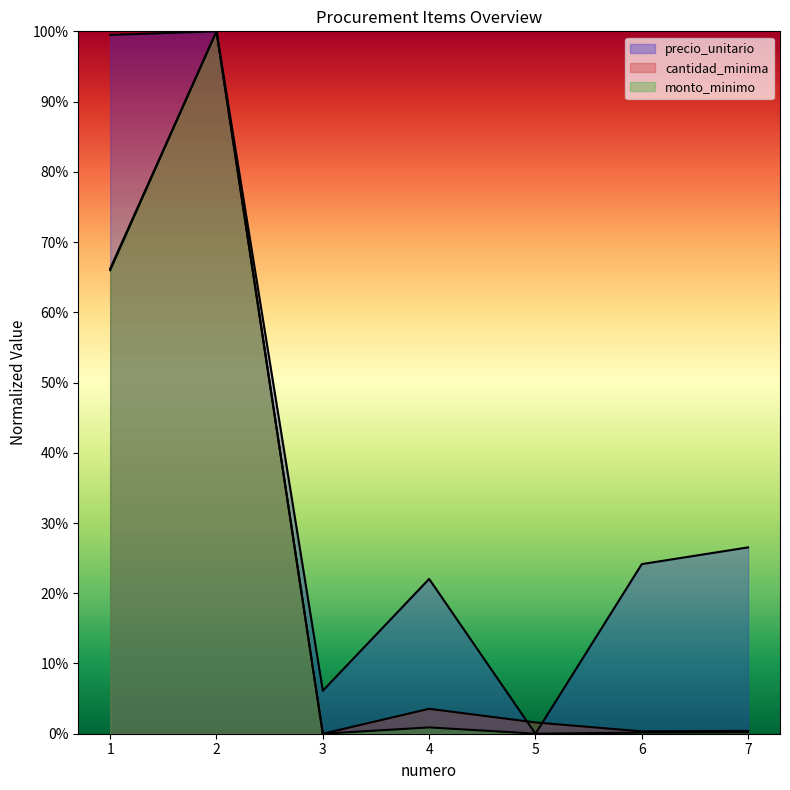

The cantidad_minima series shows 0.0 at 5. True or false?

True